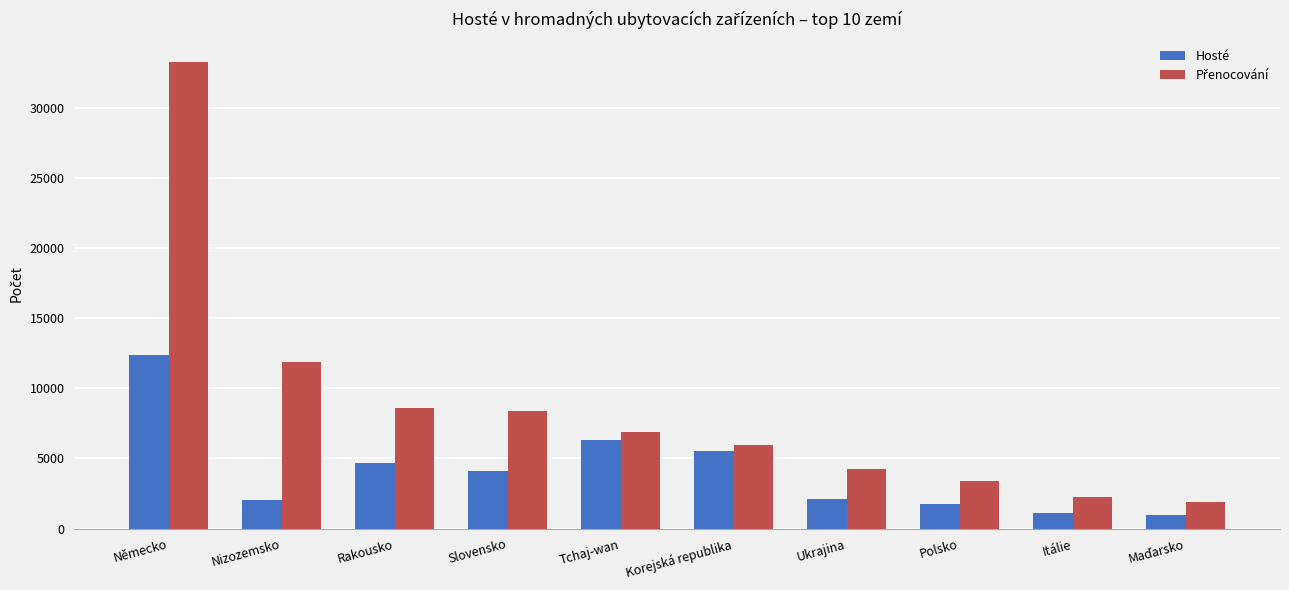

At which category does the chart reach its peak across all series?

Německo